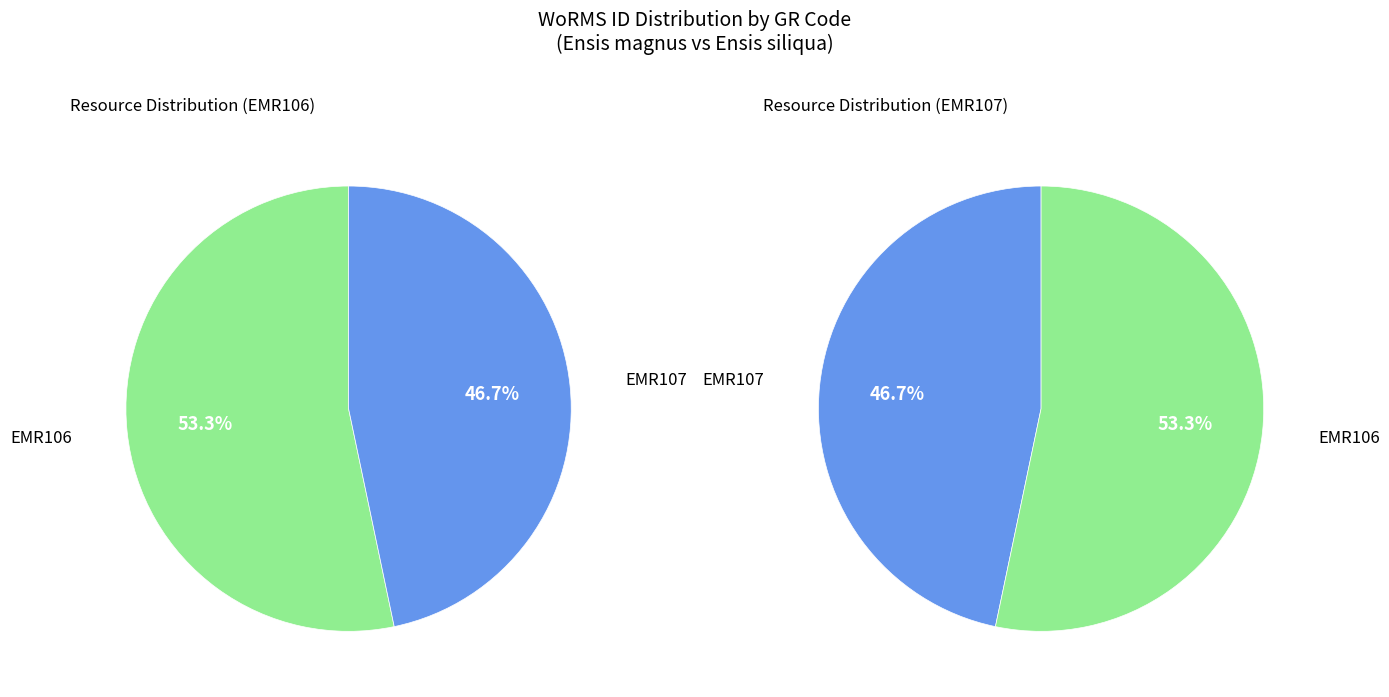

Do EMR107 and EMR106 together represent more than half of the pie?

Yes